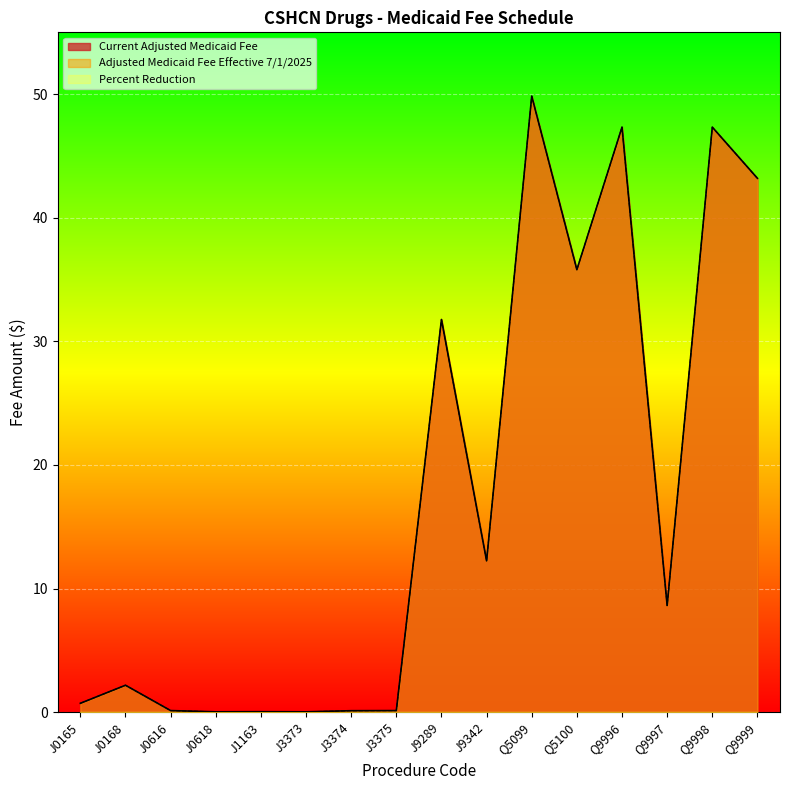

Is it true that Current Adjusted Medicaid Fee equals 8.6 at Q9997?

True